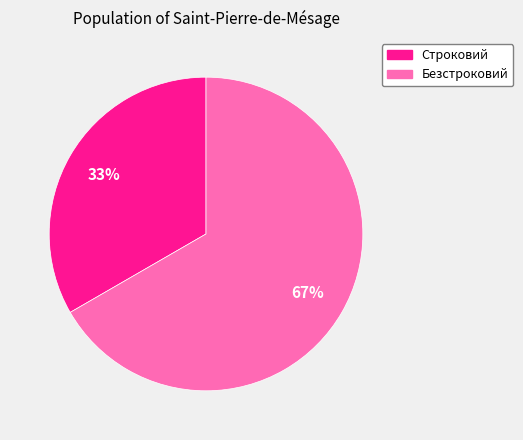

To the nearest percent, what percentage of the pie is Безстроковий?

67%